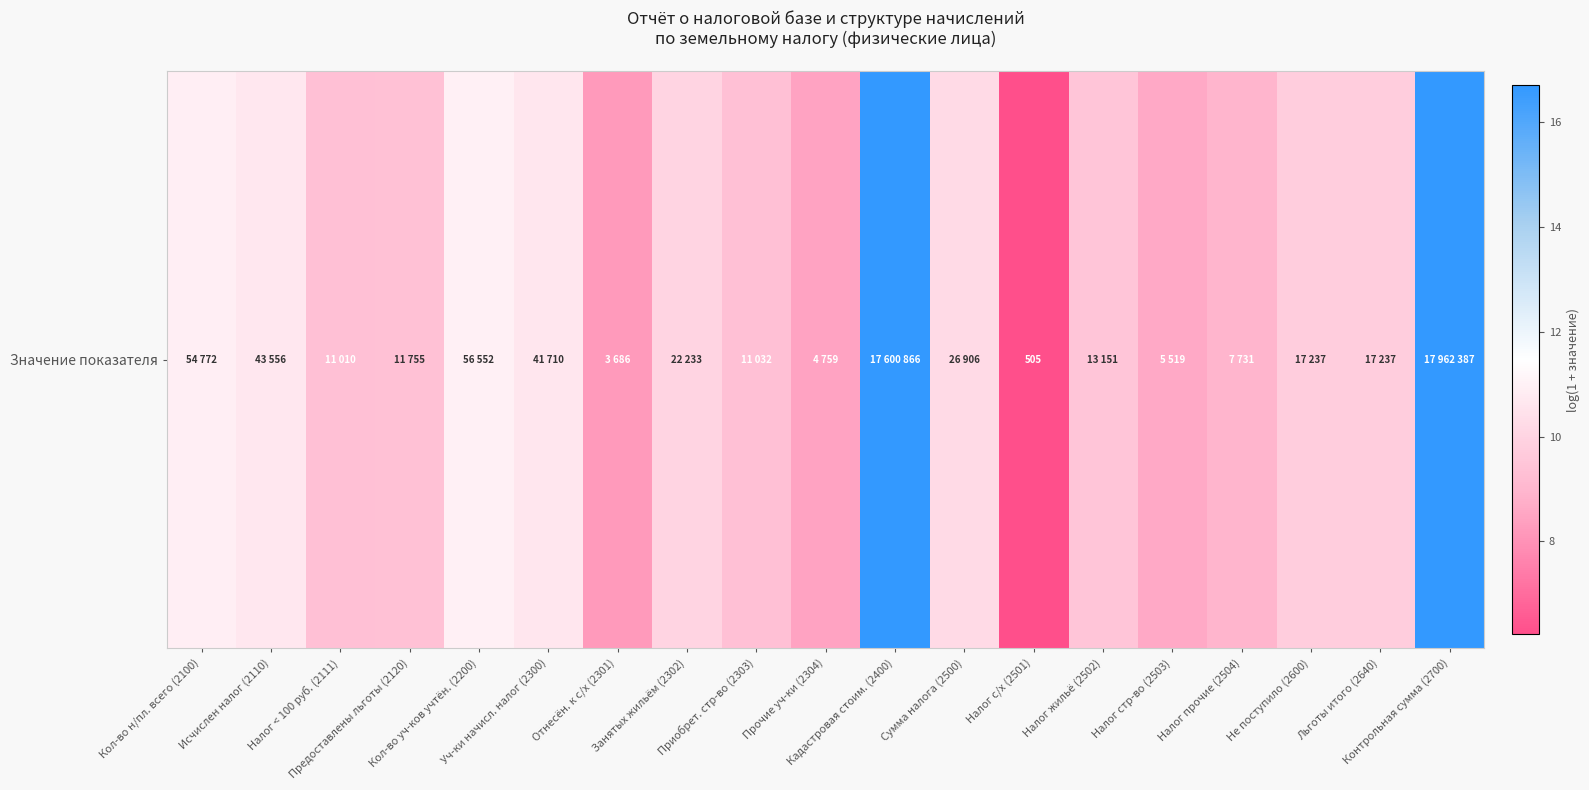

List the labels in order of value, smallest first.

Налог с/х (2501), Отнесён. к с/х (2301), Прочие уч-ки (2304), Налог стр-во (2503), Налог прочие (2504), Налог < 100 руб. (2111), Приобрет. стр-во (2303), Предоставлены льготы (2120), Налог жильё (2502), Не поступило (2600), Льготы итого (2640), Занятых жильём (2302), Сумма налога (2500), Уч-ки начисл. налог (2300), Исчислен налог (2110), Кол-во н/пл. всего (2100), Кол-во уч-ков учтён. (2200), Кадастровая стоим. (2400), Контрольная сумма (2700)